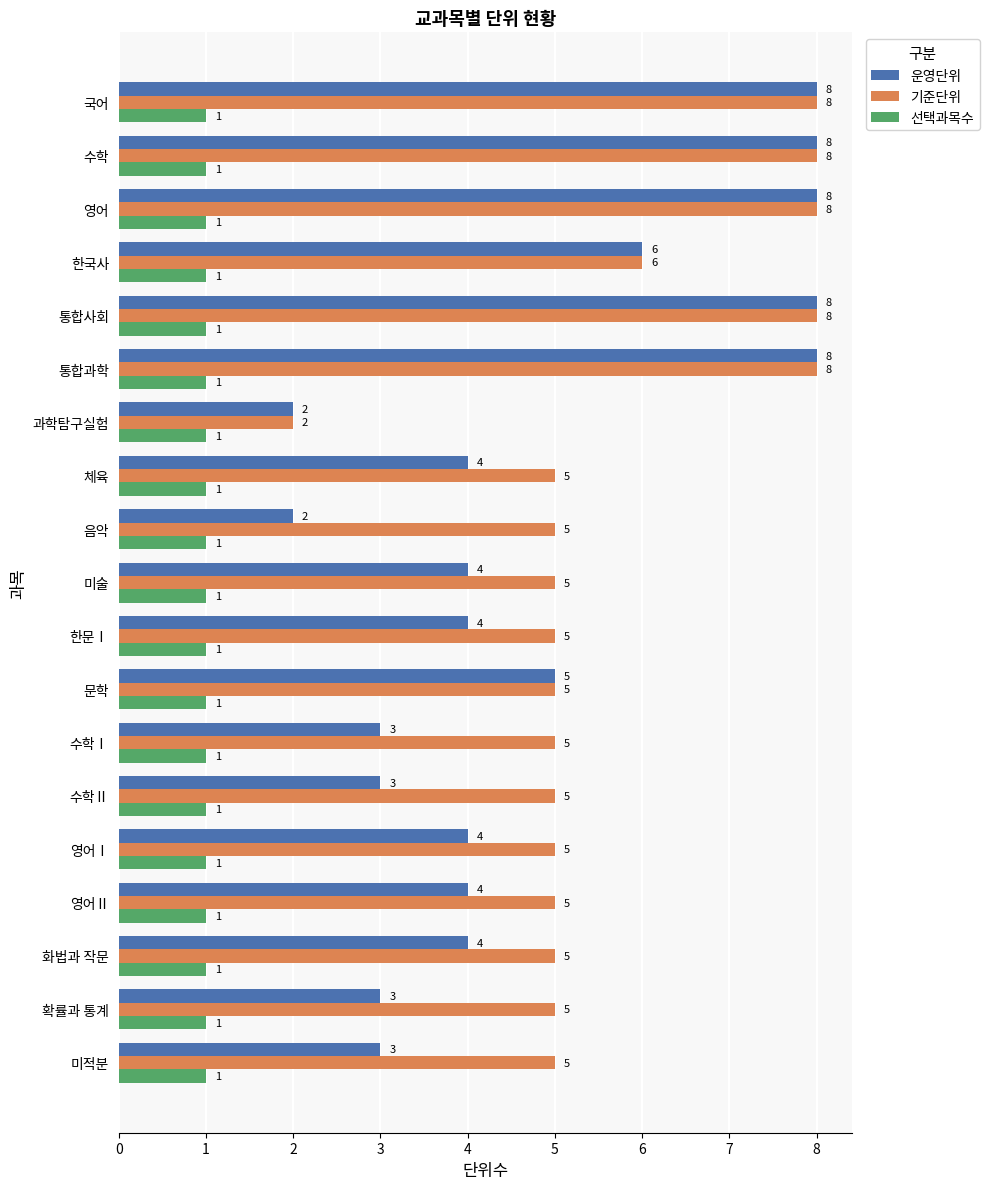

How many data points in 운영단위 are less than 4?

6